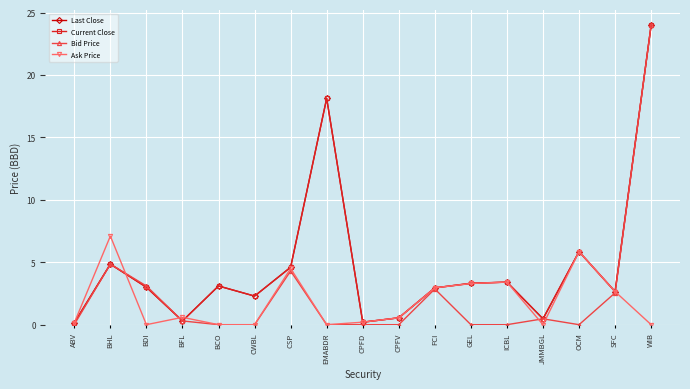

How many categories are shown in the chart?

17